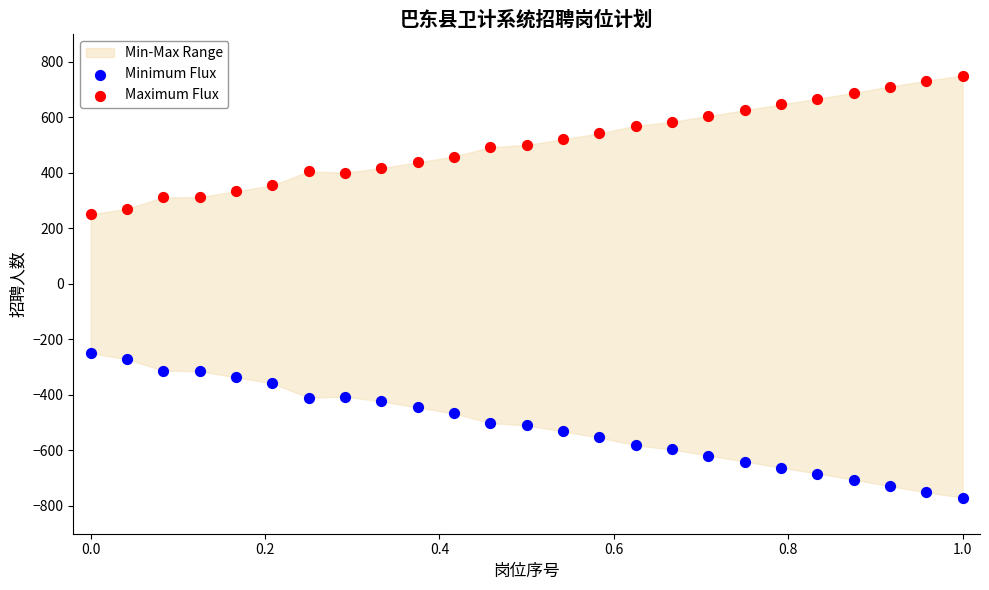

Which series contains the highest Y value?

Maximum Flux